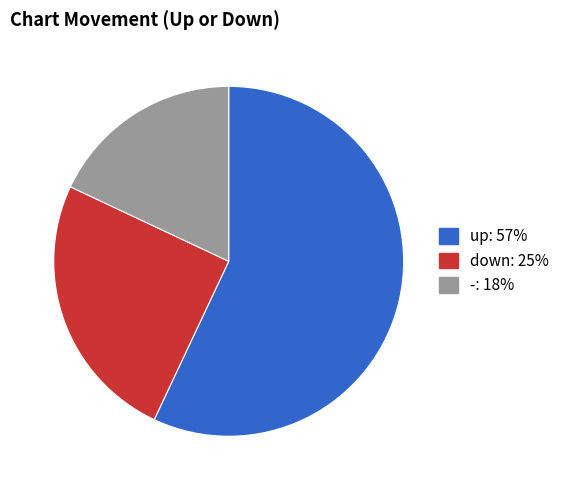

The - slice represents 18% of the pie. True or false?

True